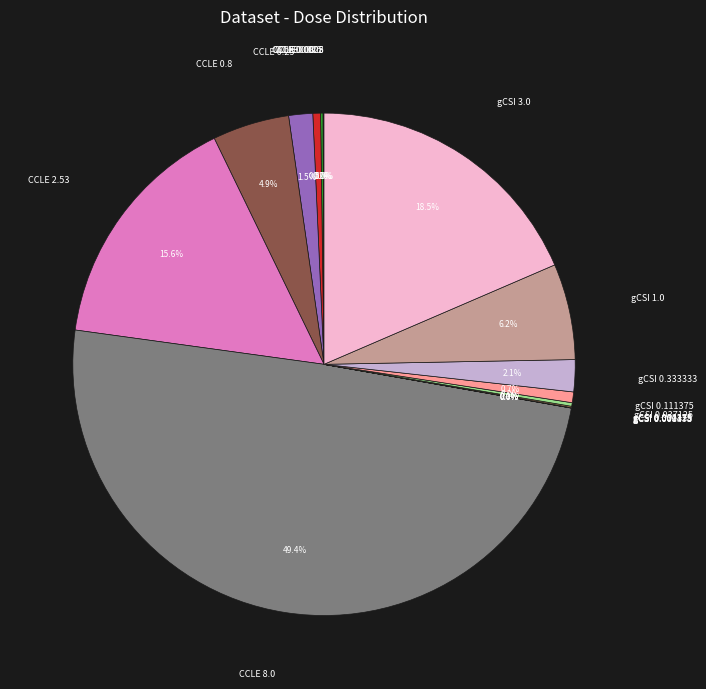

Does CCLE 0.8 account for over 50% of the chart?

No